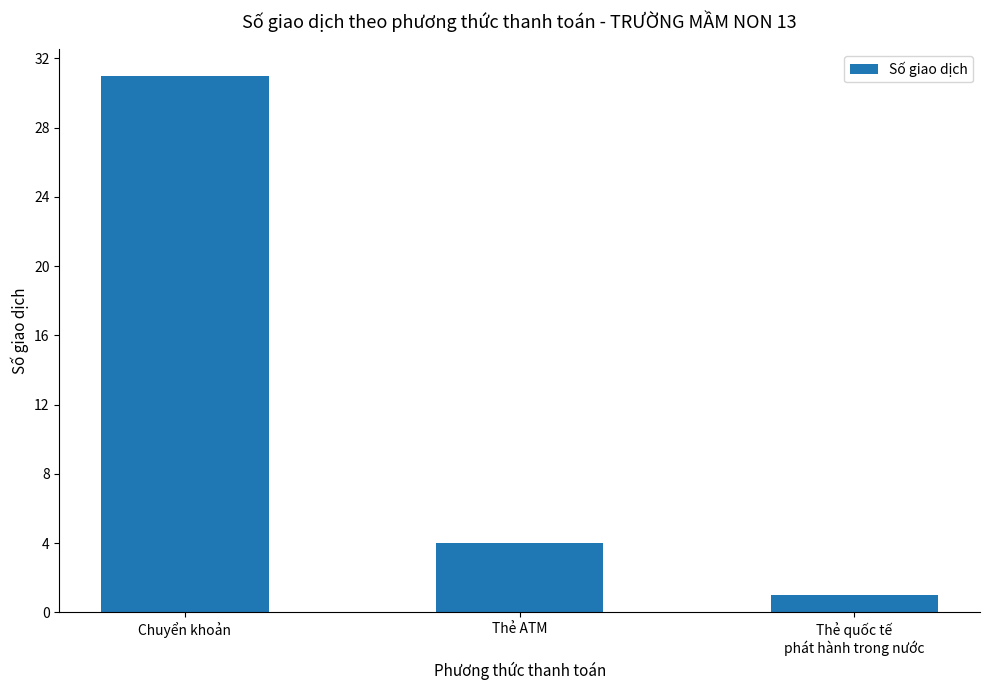

The chart shows a value of 31 at Chuyển khoản. True or false?

True